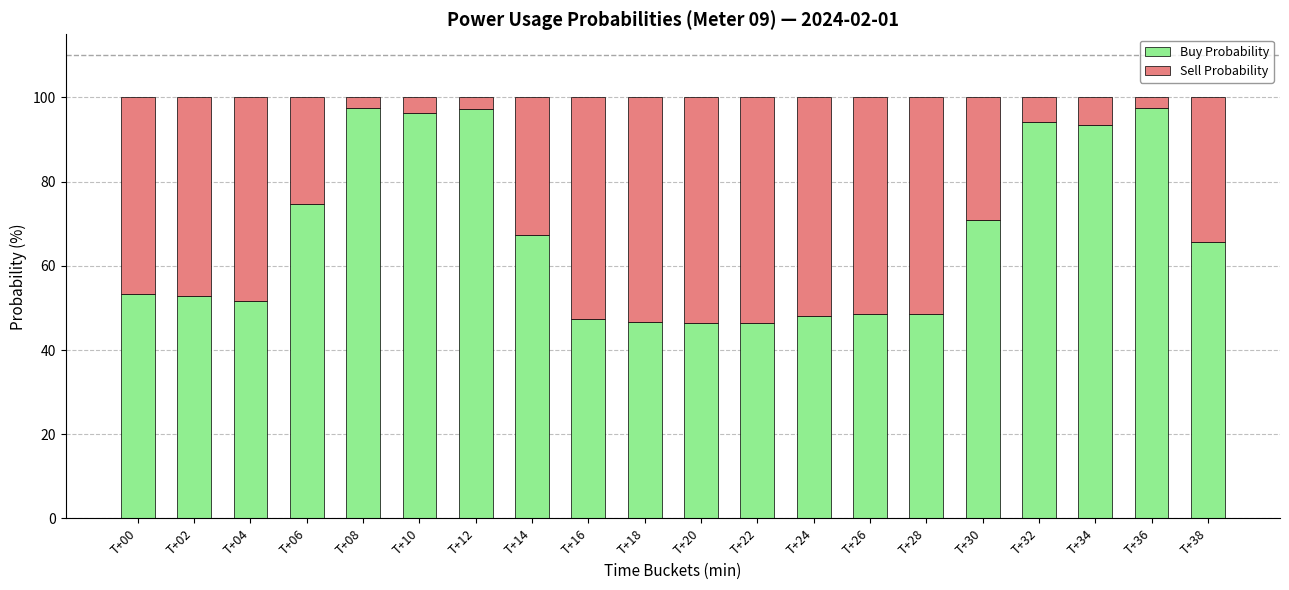

What is the approximate value of Buy Probability at T+10?

96.4